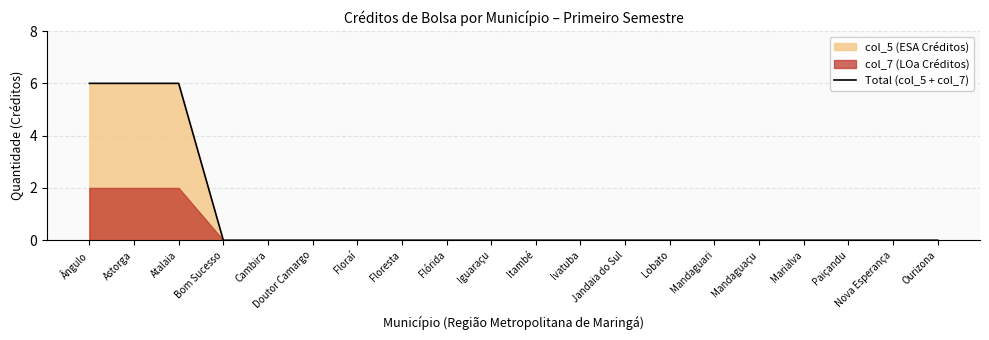

What is the average value?

1